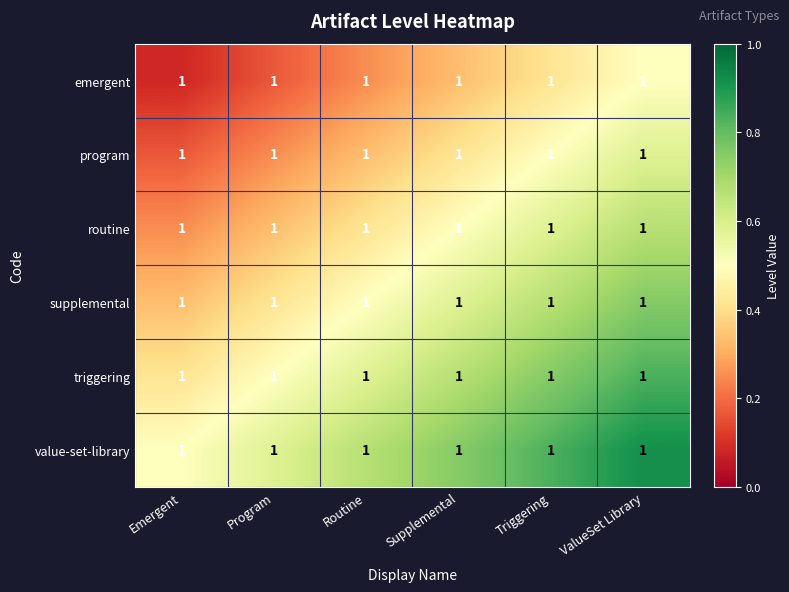

At how many categories does at least one series exceed 0?

6